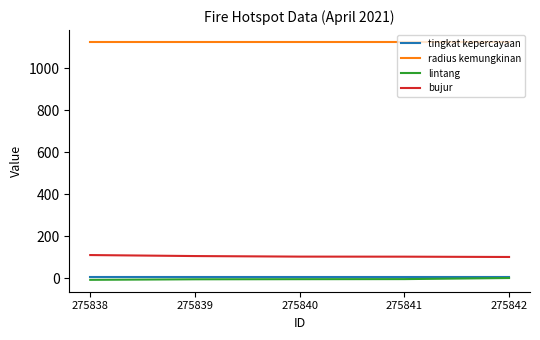

At 275838, list the series in order from largest to smallest.

radius kemungkinan, bujur, tingkat kepercayaan, lintang